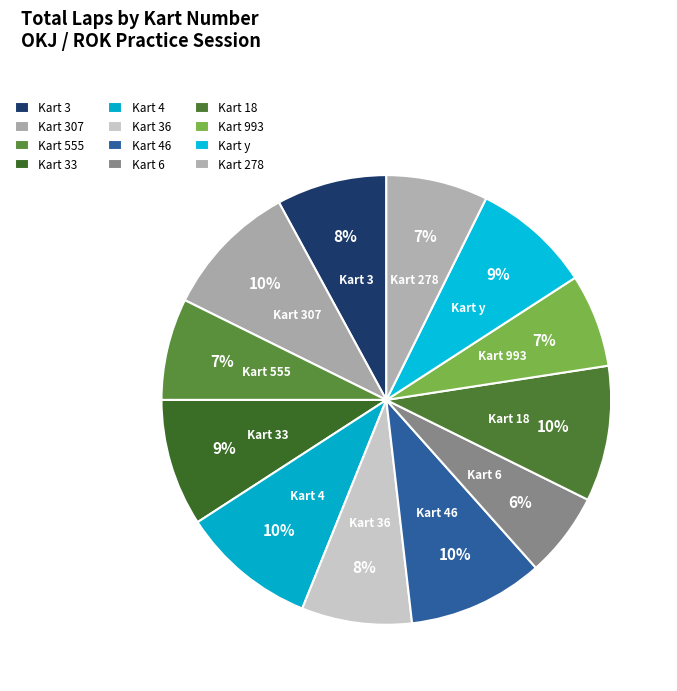

To the nearest percent, what portion does Kart 4 represent?

10%